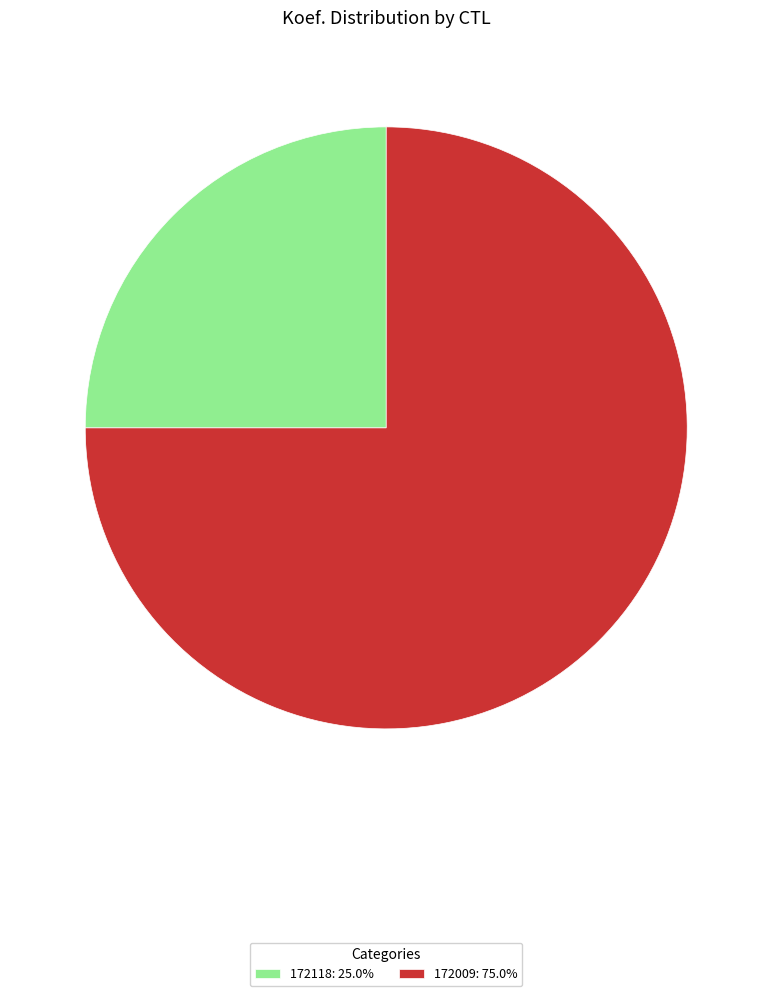

Count the number of slices in the pie.

2